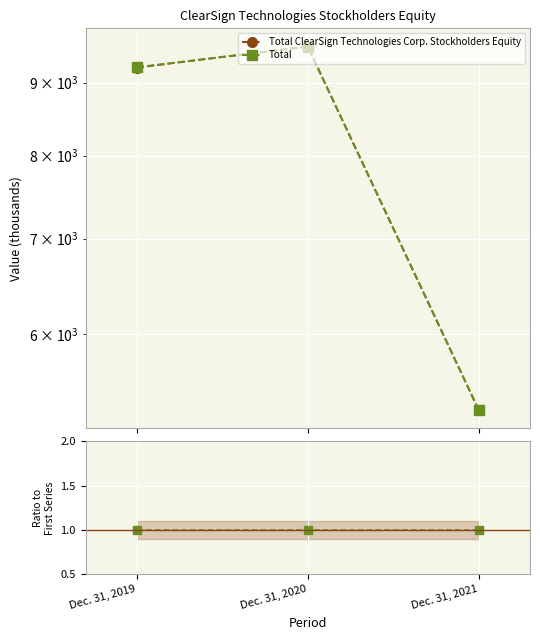

Is it true that Total equals 0.2 at Dec. 31, 2020?

False